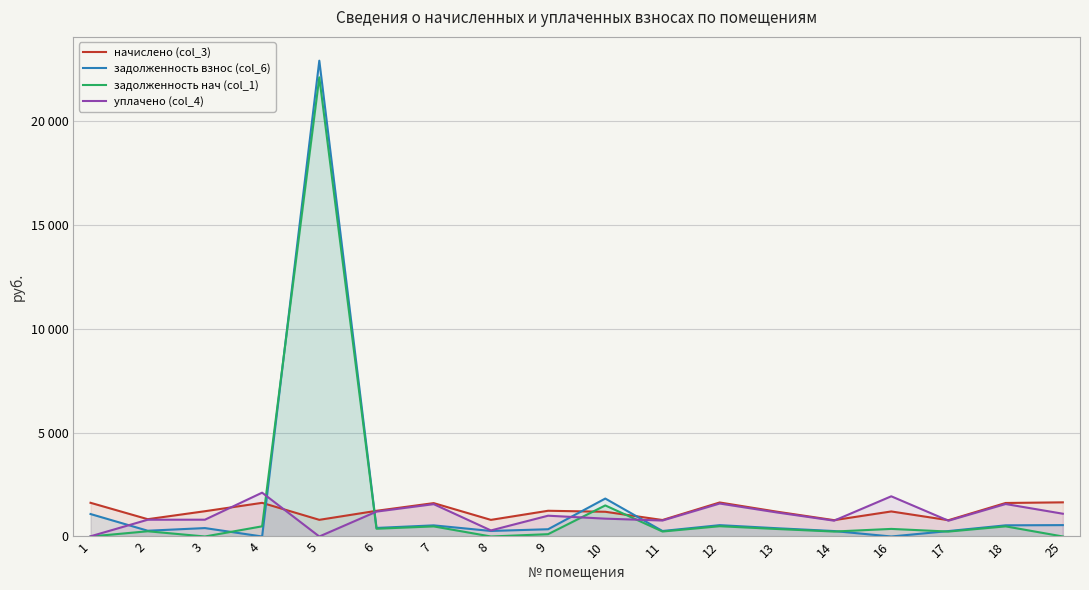

How many categories are shown in the chart?

18